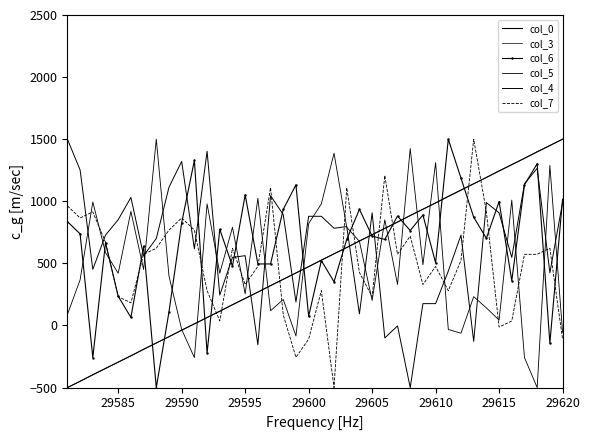

True or false: col_3 and col_4 cross at least once.

True